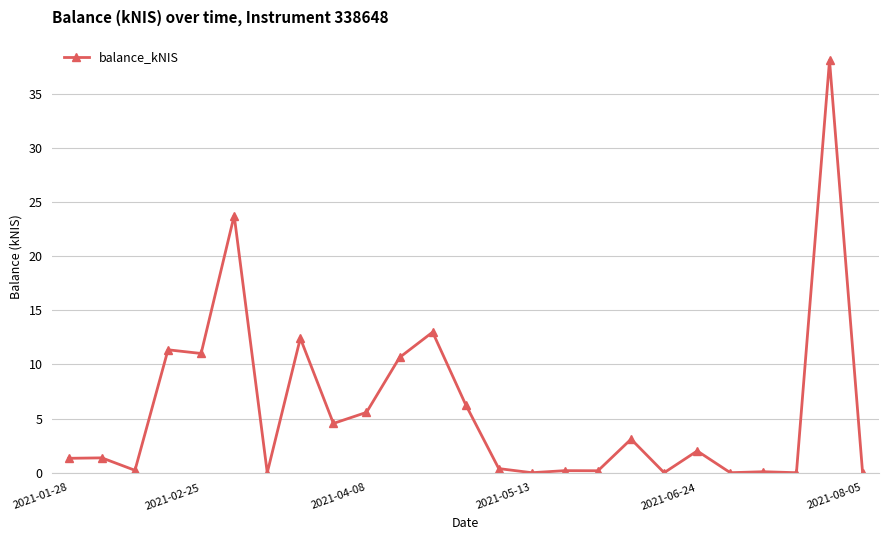

What is the difference between the maximum and second lowest values?

38.1